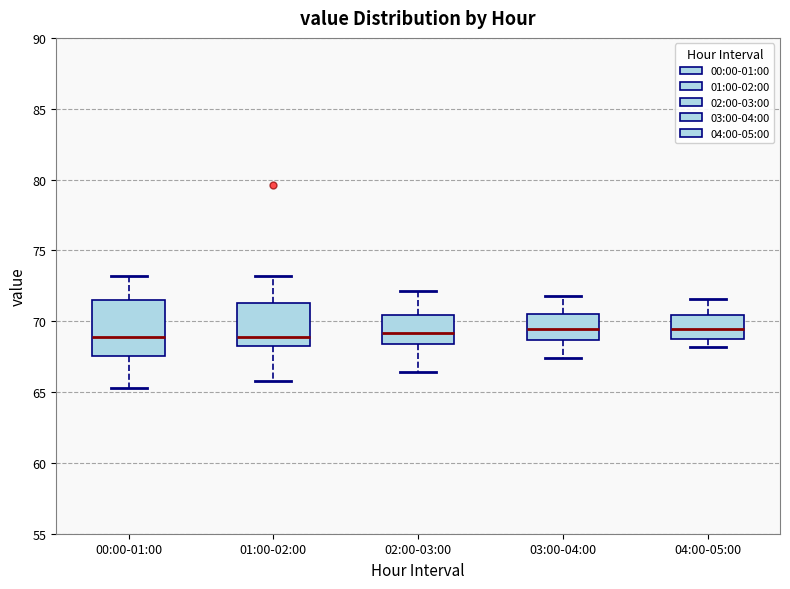

Reading left to right, transcribe this box plot: for each box, give where its median line is, the range the box spans, and where its two whiskers end, as read against the y-axis. The values are not printed on the chart, so give them approximately, as read against the axis.

00:00-01:00: median 69.0, box 67.5 to 71.5, whiskers 65.5 to 73.0
01:00-02:00: median 69.0, box 68.5 to 71.5, whiskers 66.0 to 73.0
02:00-03:00: median 69.0, box 68.5 to 70.5, whiskers 66.5 to 72.0
03:00-04:00: median 69.5, box 68.5 to 70.5, whiskers 67.5 to 72.0
04:00-05:00: median 69.5, box 69.0 to 70.5, whiskers 68.0 to 71.5